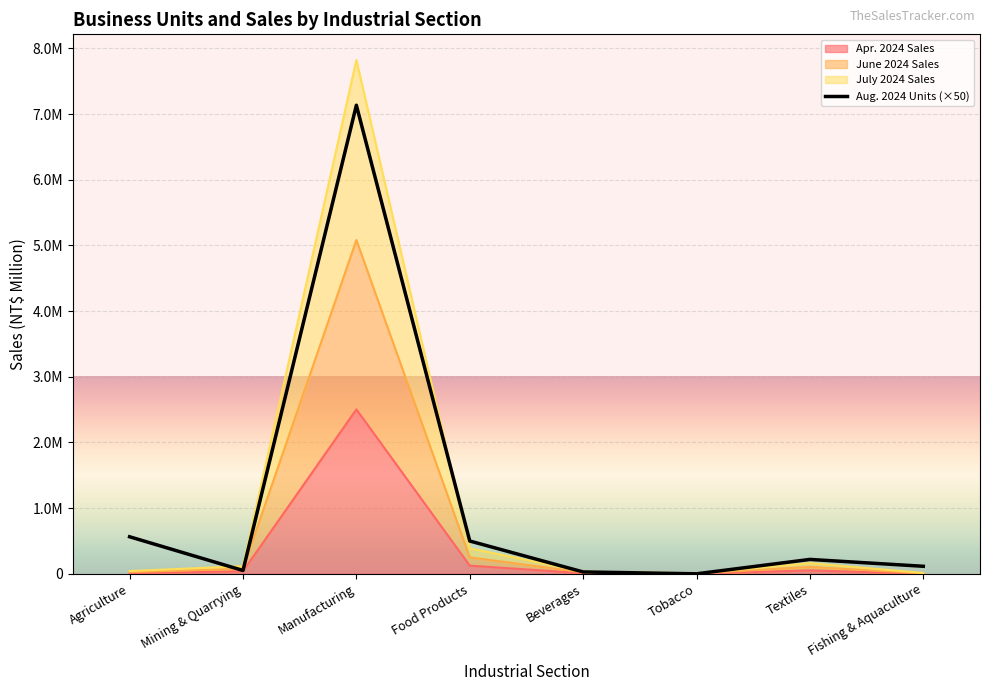

What is the difference between the values at Mining & Quarrying and Fishing & Aquaculture?

63750